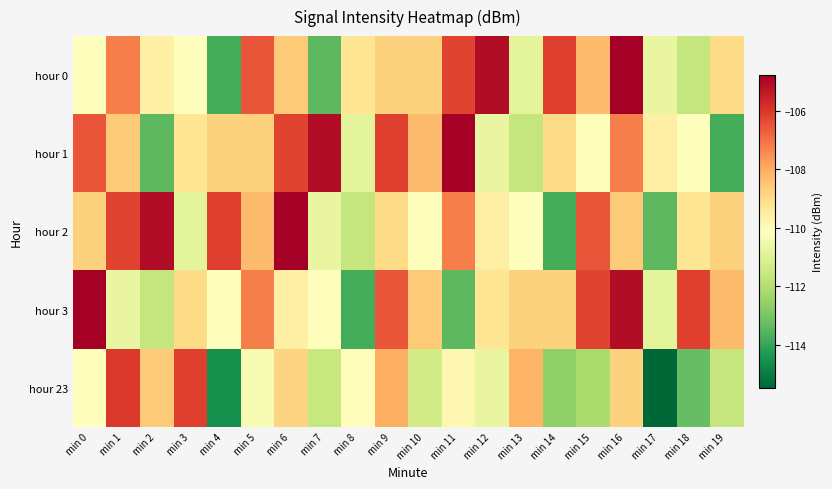

At which category is the sum across all series the highest?

min 16